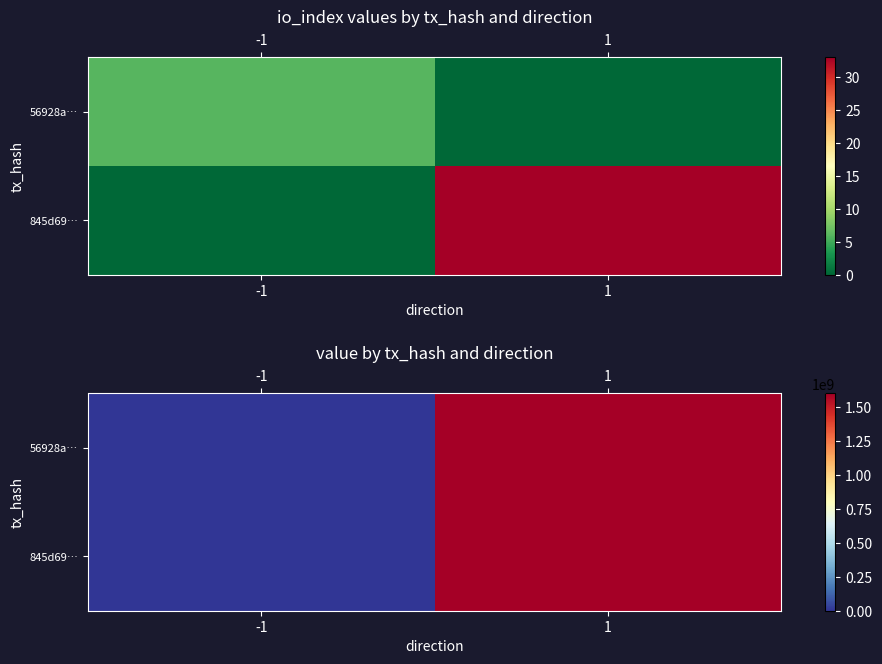

The 56928a… series shows 0.0 at -1. True or false?

True